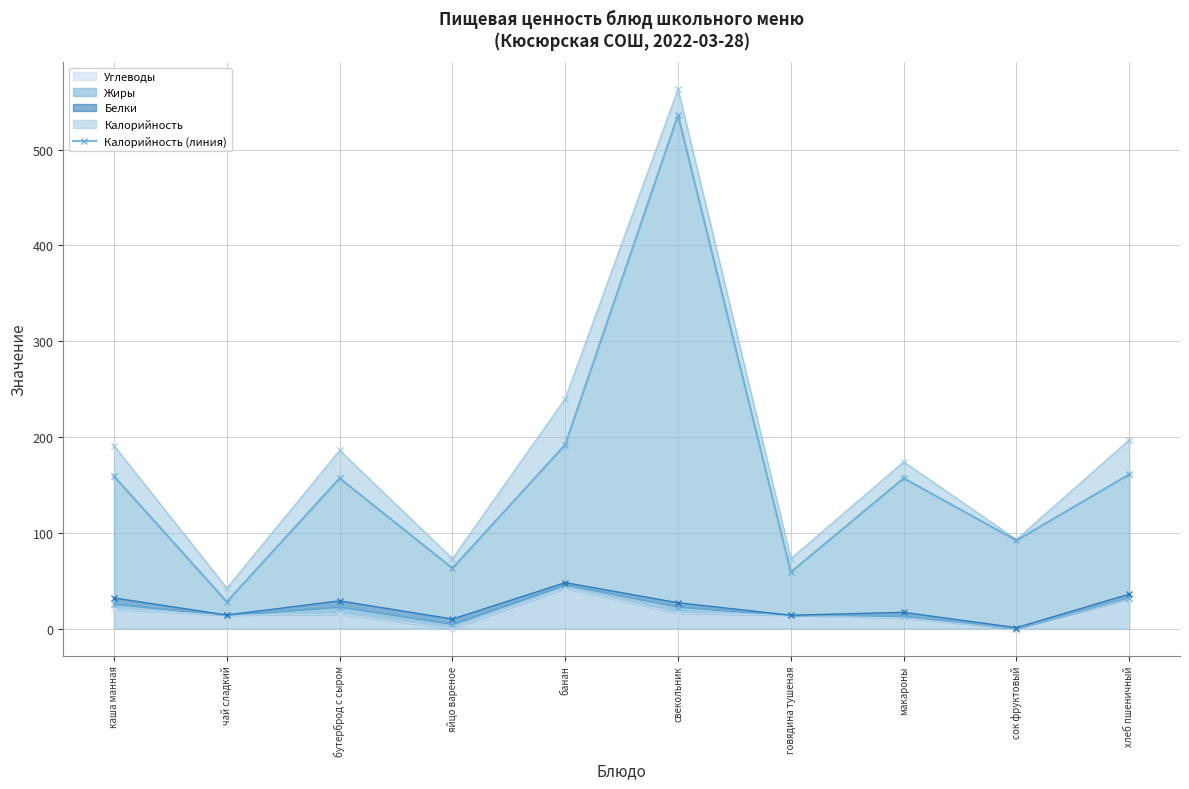

Which label corresponds to the largest value in the chart?

свекольник